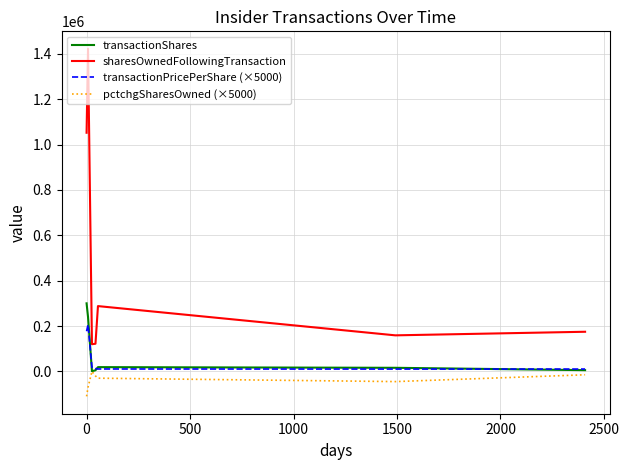

True or false: transactionPricePerShare (×5000) and sharesOwnedFollowingTransaction cross at least once.

False